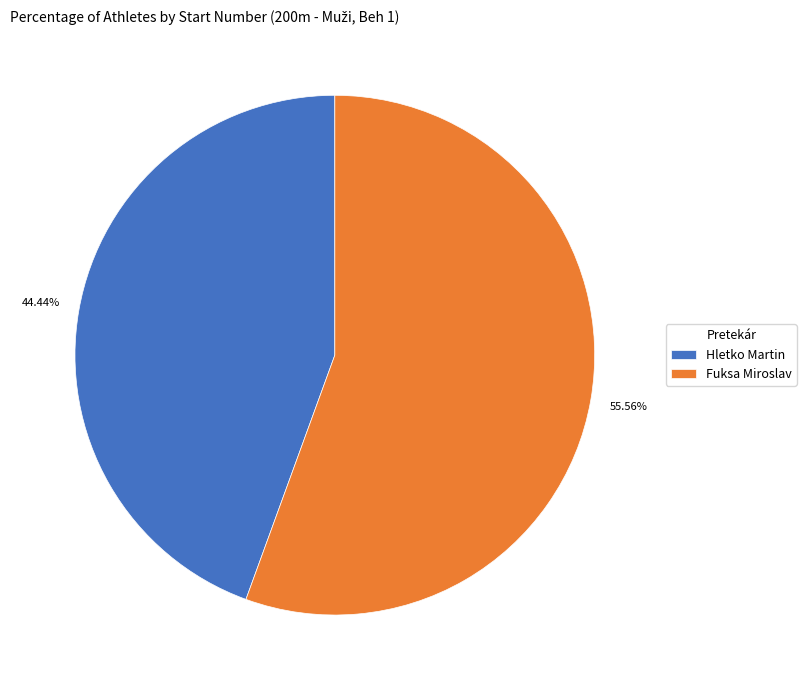

Is it true that Hletko Martin is 44% of the pie?

True